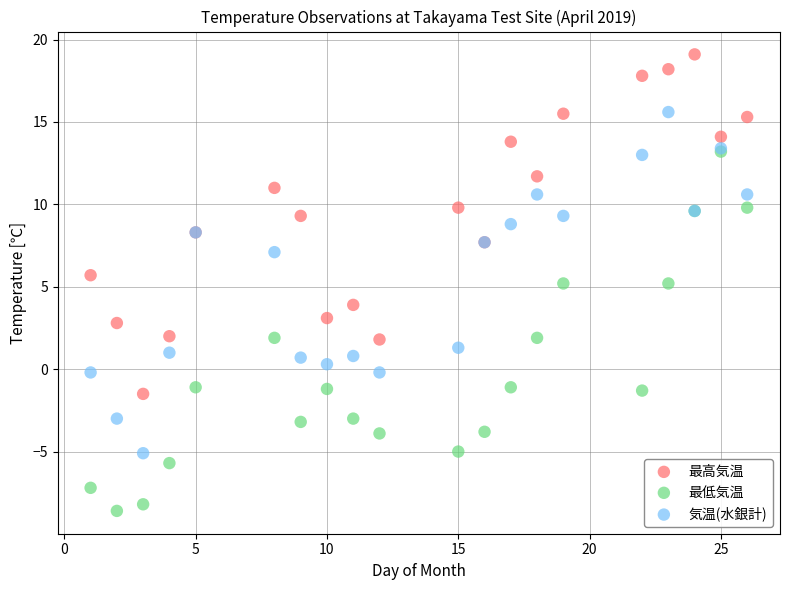

Which series contains the highest Y value?

最高気温